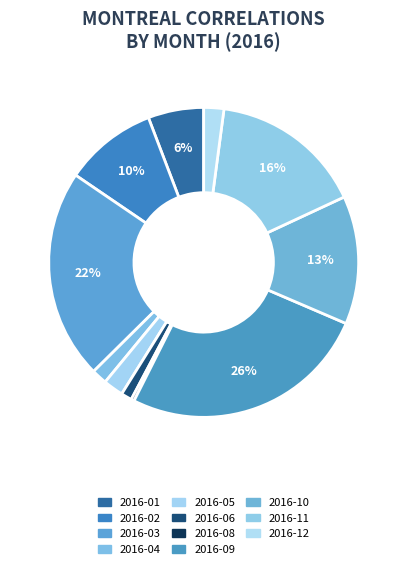

The 2016-01 slice represents 1% of the pie. True or false?

False